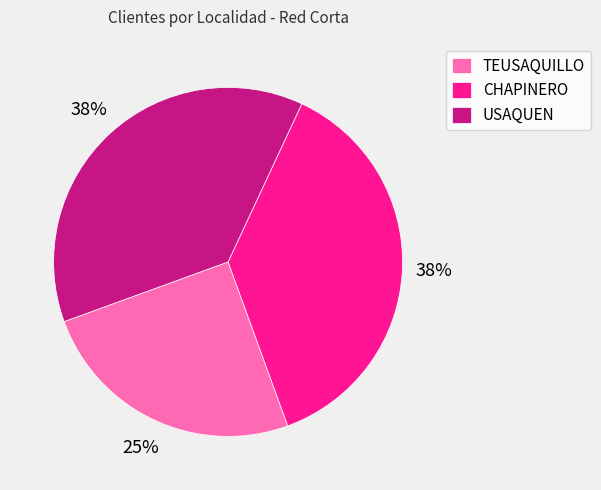

Between TEUSAQUILLO and CHAPINERO, which is larger?

CHAPINERO